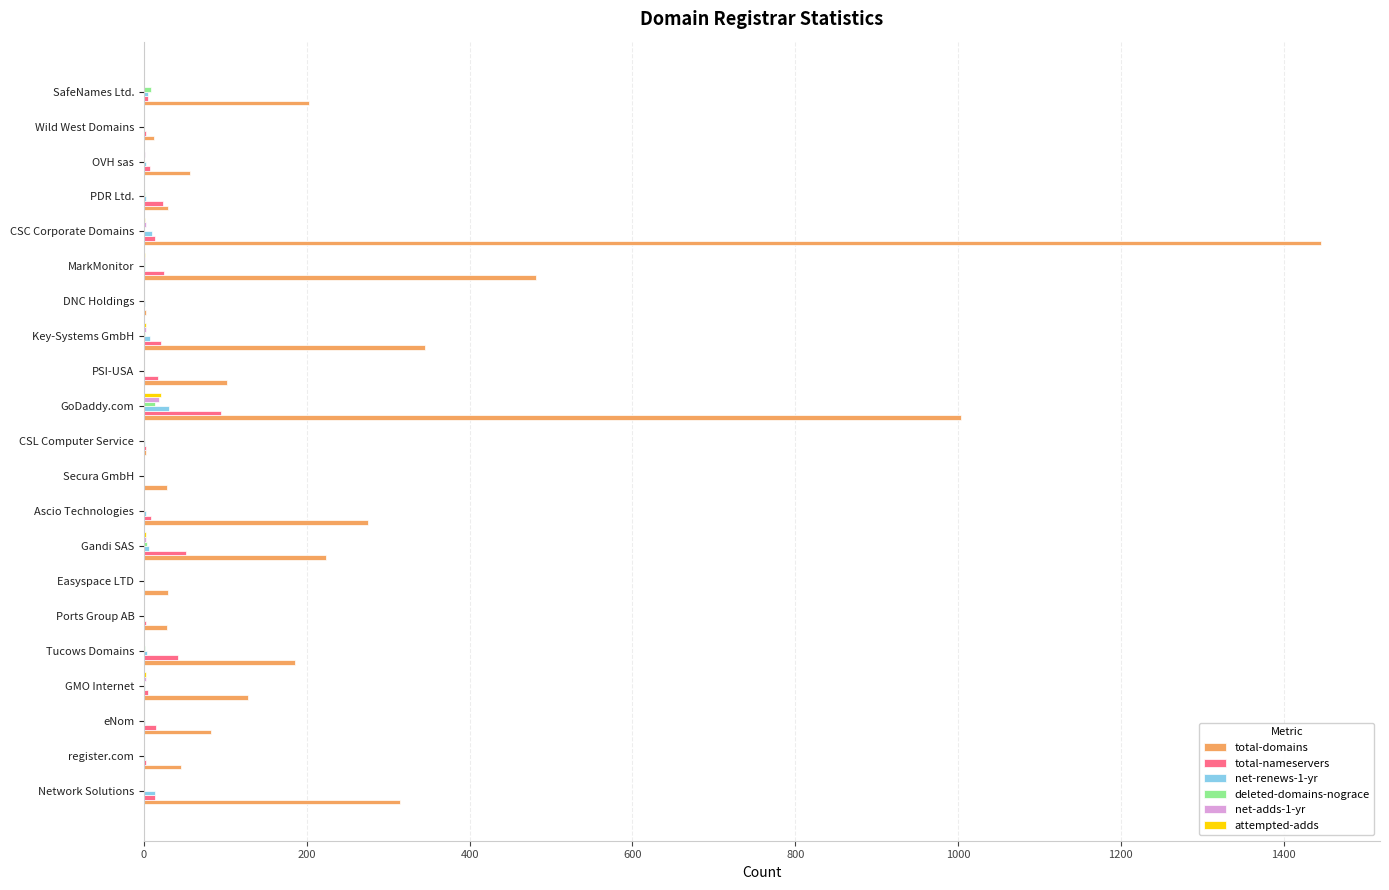

What is the maximum value shown in the chart?

1446